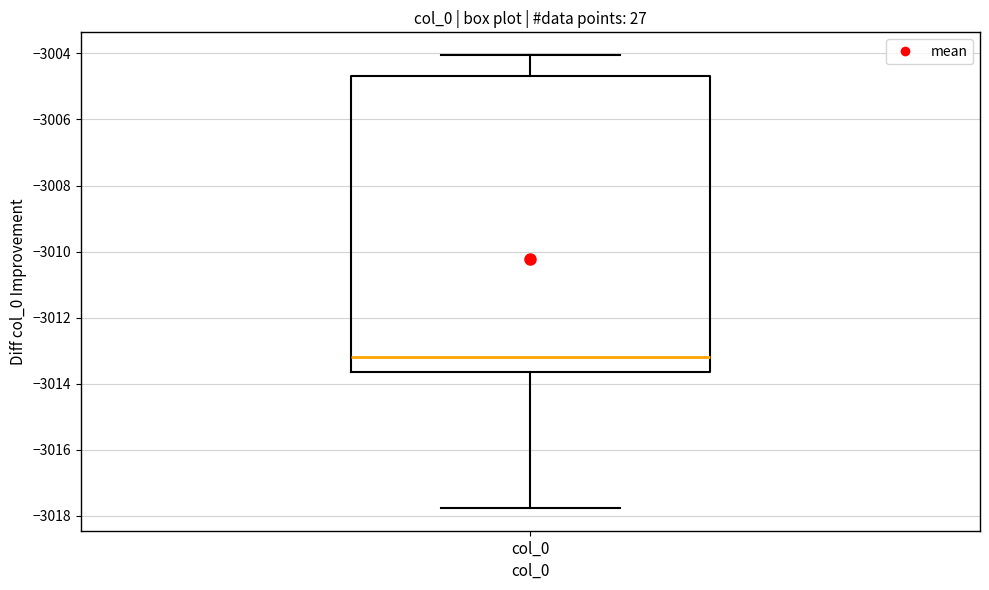

Read this box plot against the y-axis: the position of the median line, the range covered by the box, and the ends of both whiskers. The values are not printed on the chart, so give them approximately, as read against the axis.

median -3013.2, box -3013.6 to -3004.6, whiskers -3017.8 to -3004.0